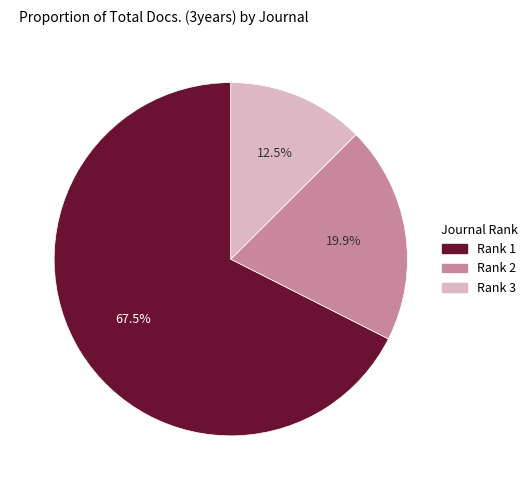

Is there any slice that represents more than half of the pie?

Yes